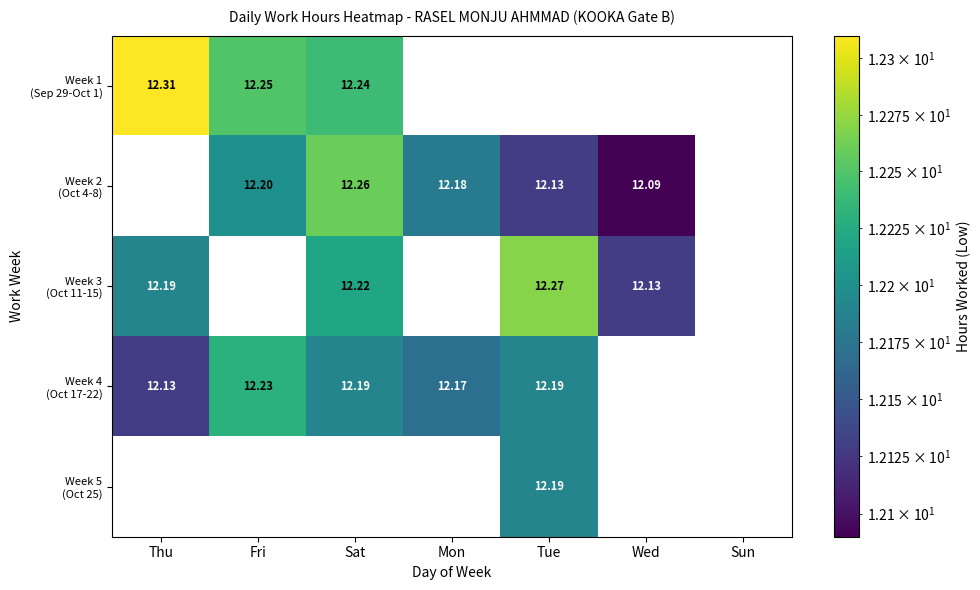

Which series has the widest spread of values?

Week 3 (Oct 11-15)